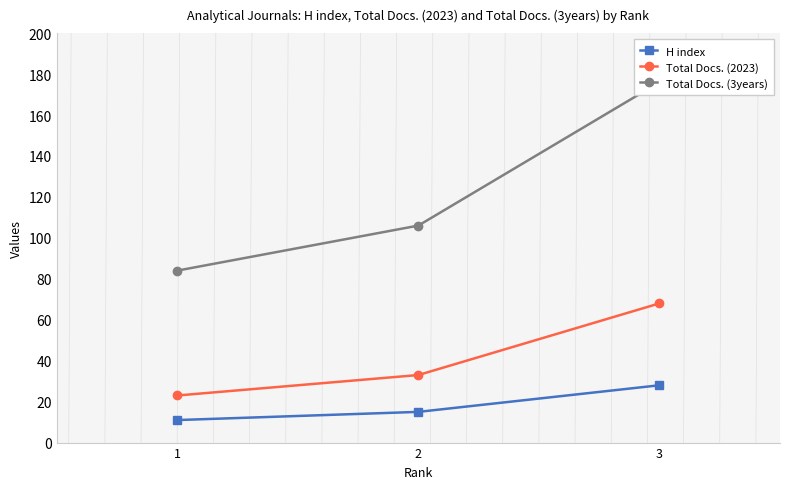

What is the difference between the H index values at 2 and 1?

4